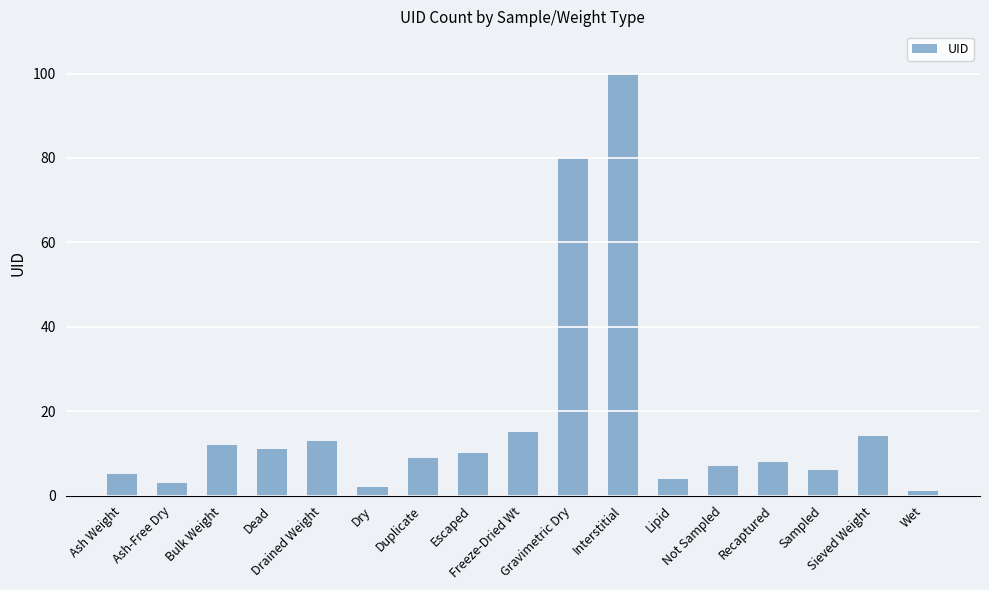

Which category has the highest value across all series?

Interstitial